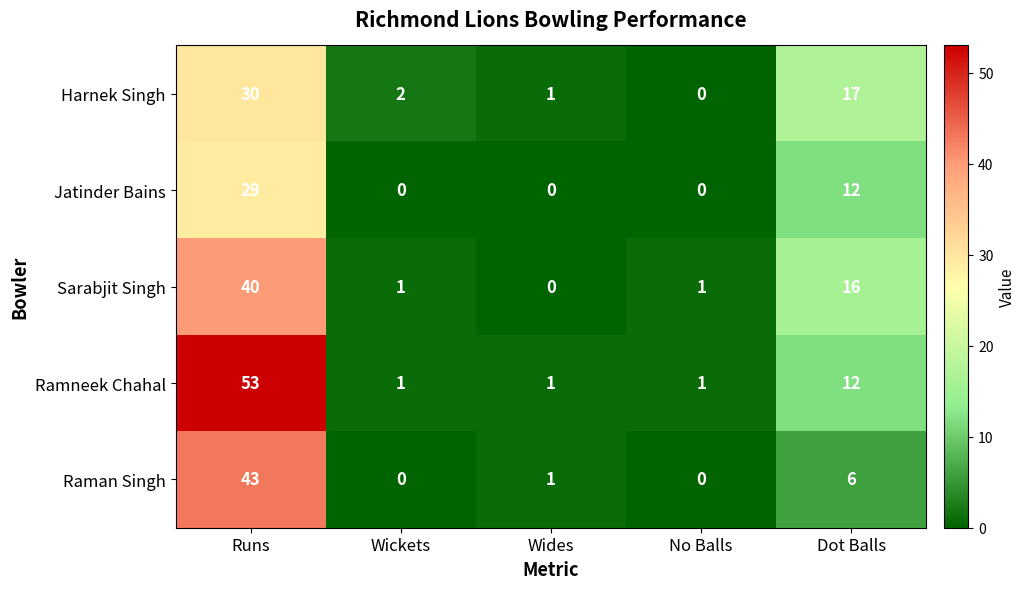

Which series has the widest spread of values?

Ramneek Chahal